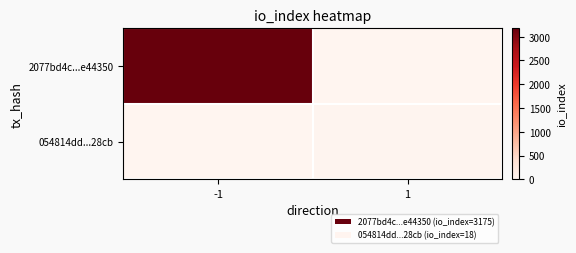

At which category does the chart reach its peak across all series?

-1